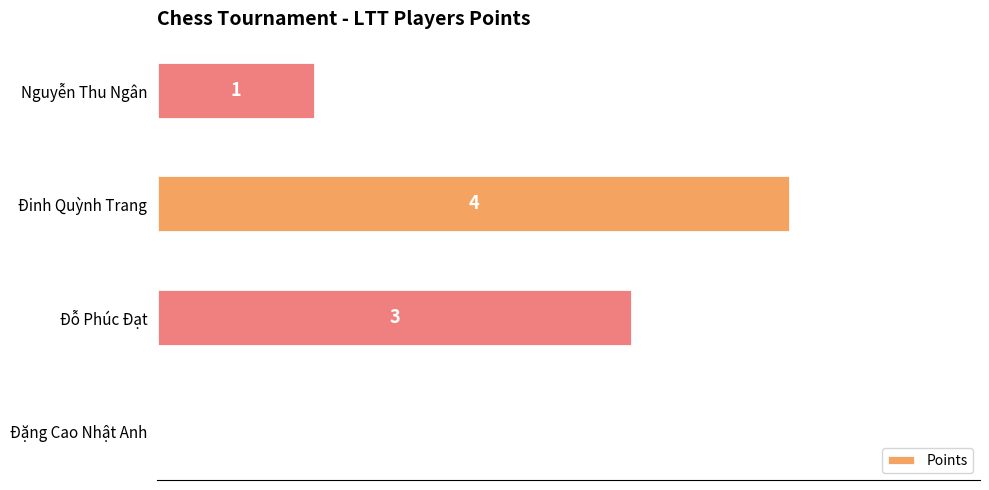

Are the bars horizontal?

Yes